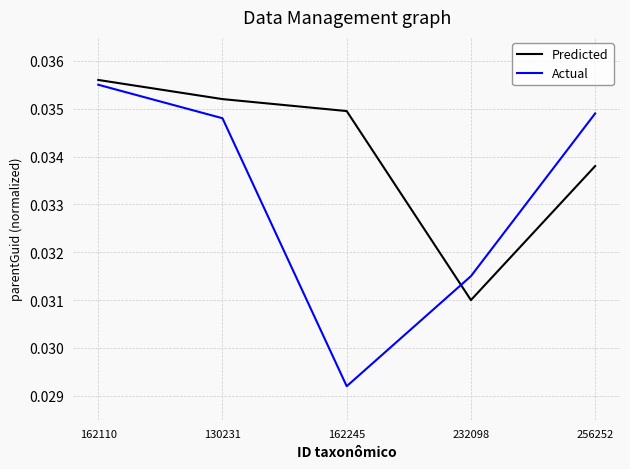

Is it true that Predicted equals 0.1 at 256252?

False